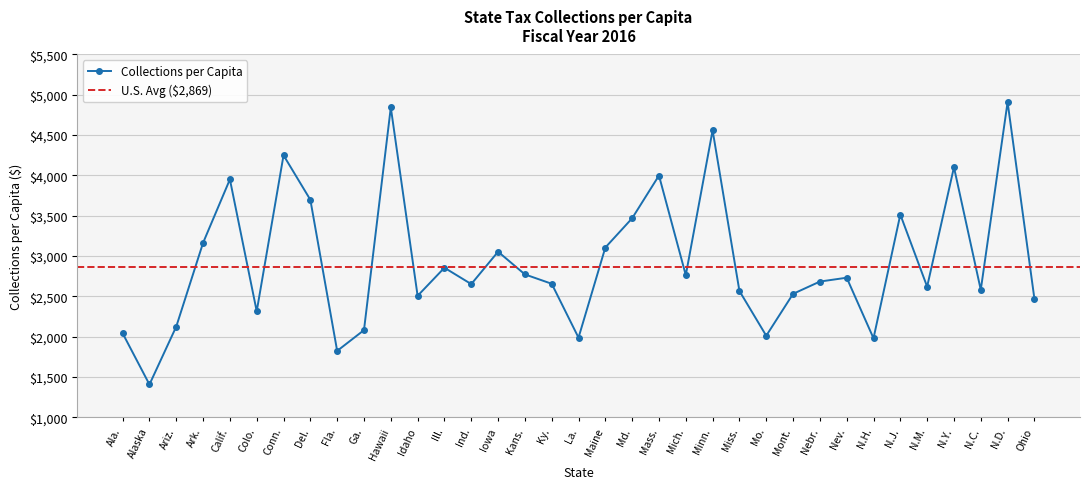

List the labels in order of value, smallest first.

Alaska, Fla., N.H., La., Mo., Ala., Ga., Ariz., Colo., Ohio, Idaho, Mont., Miss., N.C., N.M., Ind., Ky., Nebr., Nev., Mich., Kans., Ill., Iowa, Maine, Ark., Md., N.J., Del., Calif., Mass., N.Y., Conn., Minn., Hawaii, N.D.